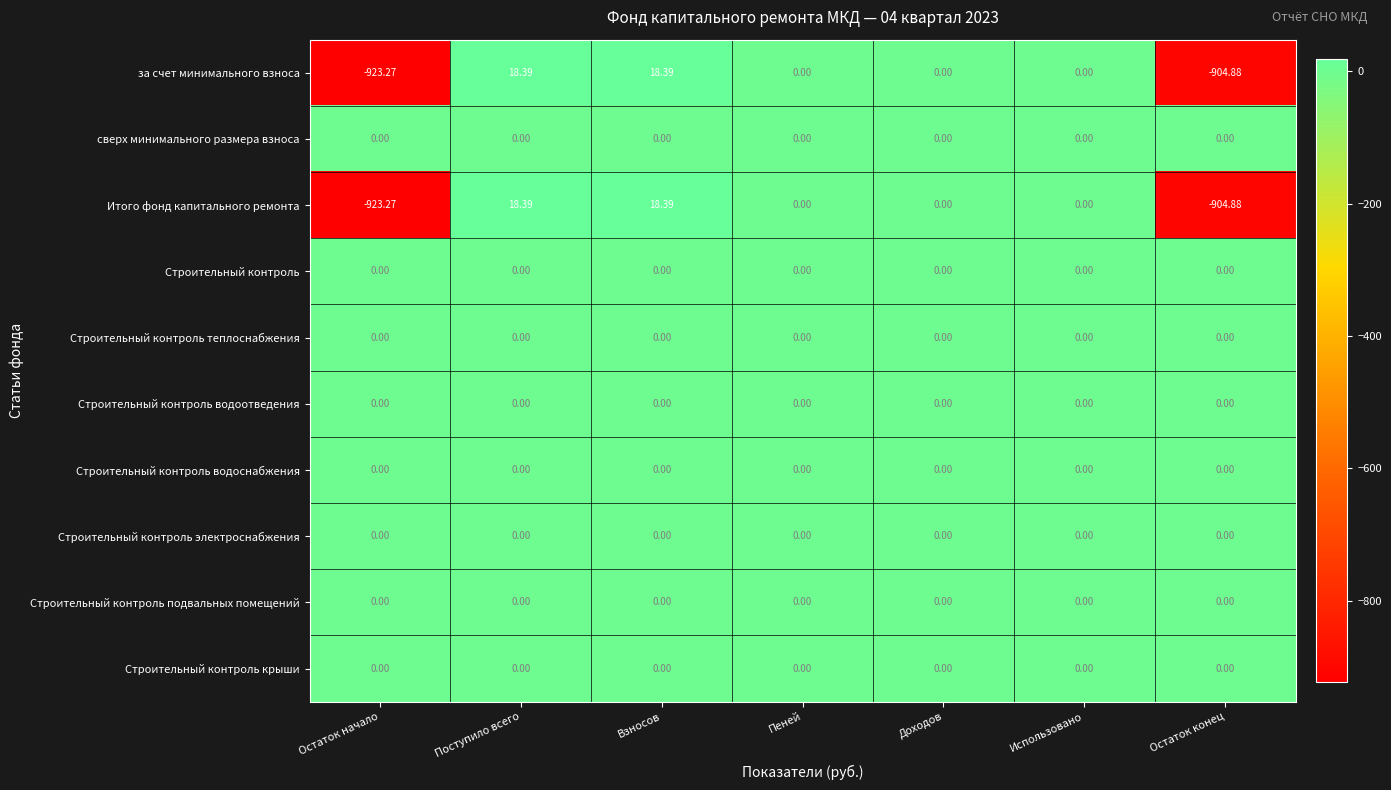

Which category has the lowest value across all series?

Остаток начало